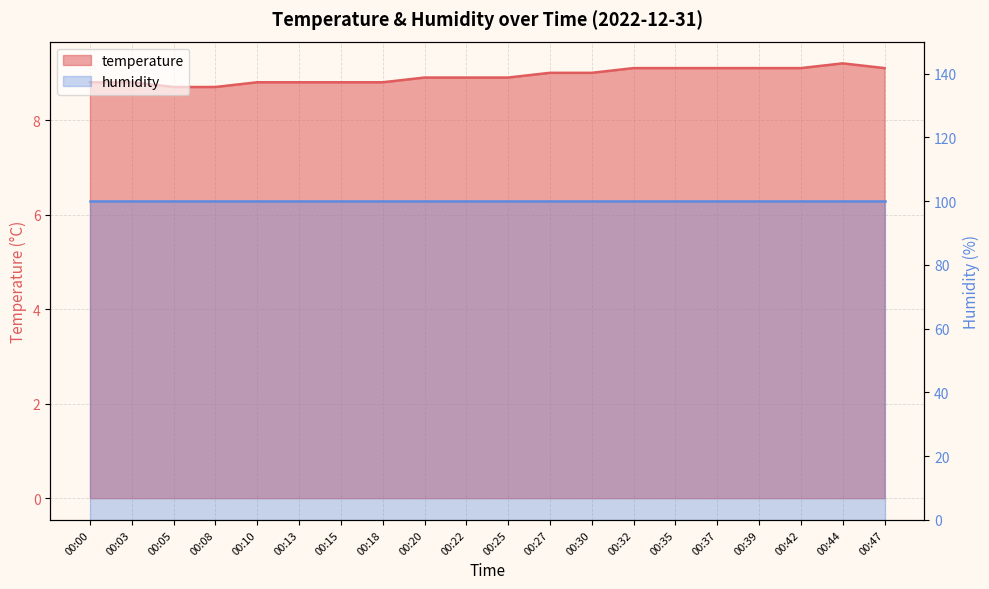

Rank the categories by value from highest to lowest.

00:44, 00:32, 00:35, 00:37, 00:39, 00:42, 00:47, 00:27, 00:30, 00:20, 00:22, 00:25, 00:00, 00:03, 00:10, 00:13, 00:15, 00:18, 00:05, 00:08